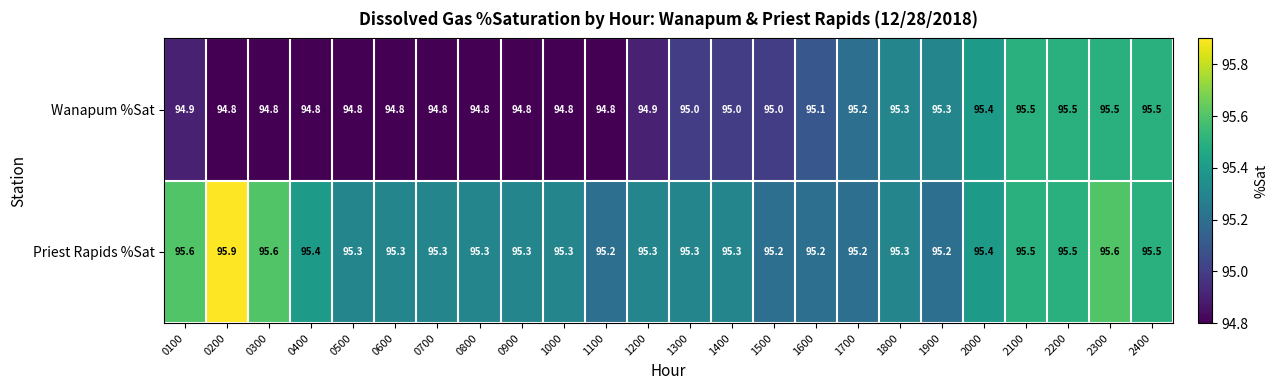

True or false: Wanapum %Sat has a value of 49.2 at 0400.

False